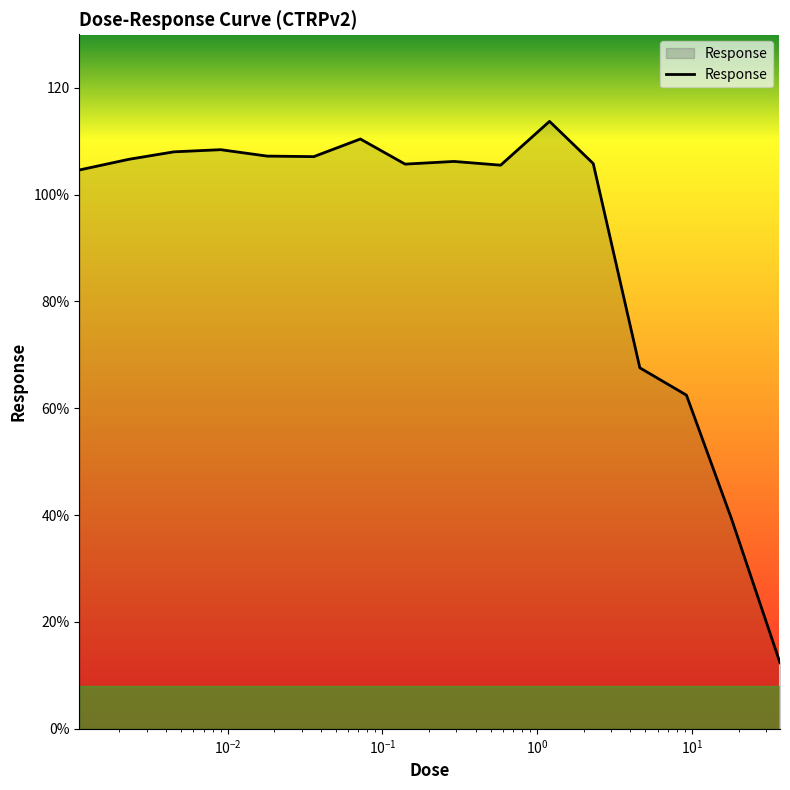

Which label corresponds to the smallest value in the chart?

37.0